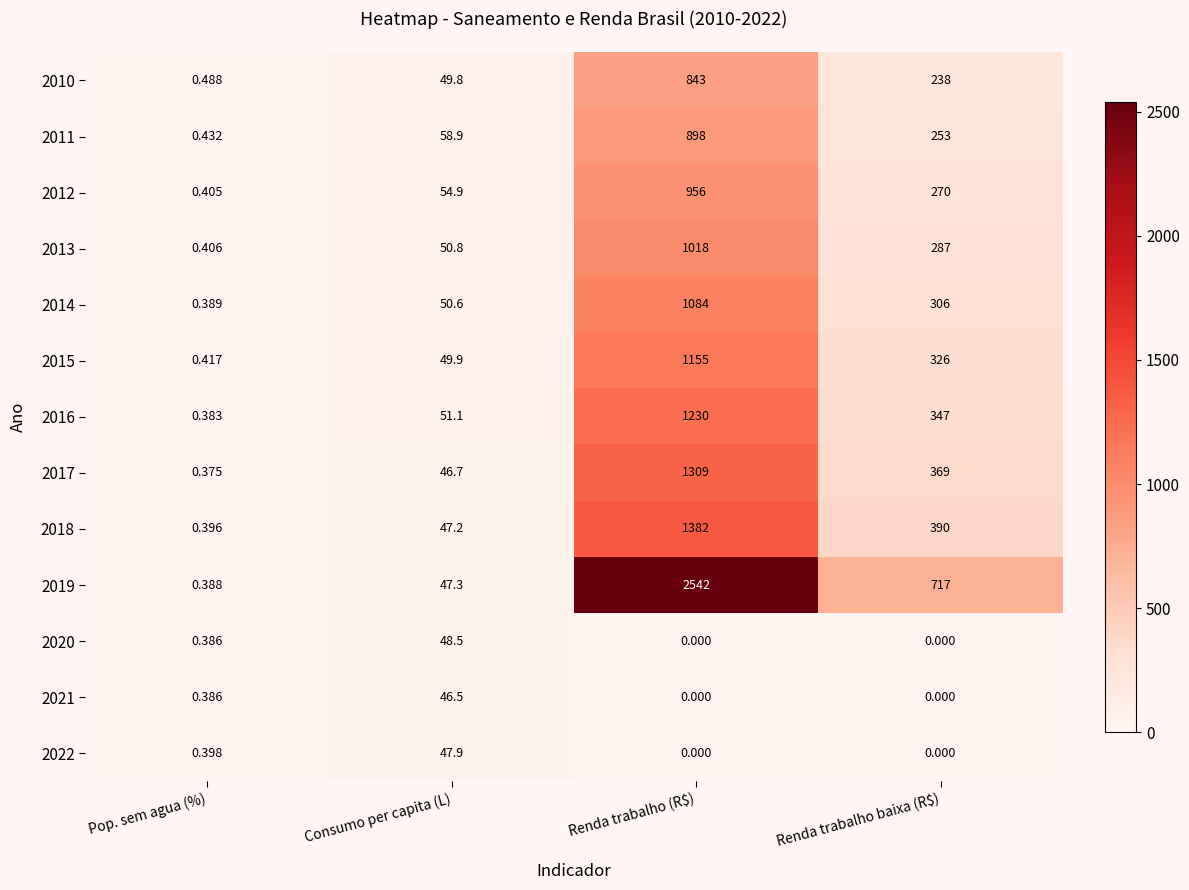

Where is 2013 nearest to the value 509?

Renda trabalho baixa (R$)